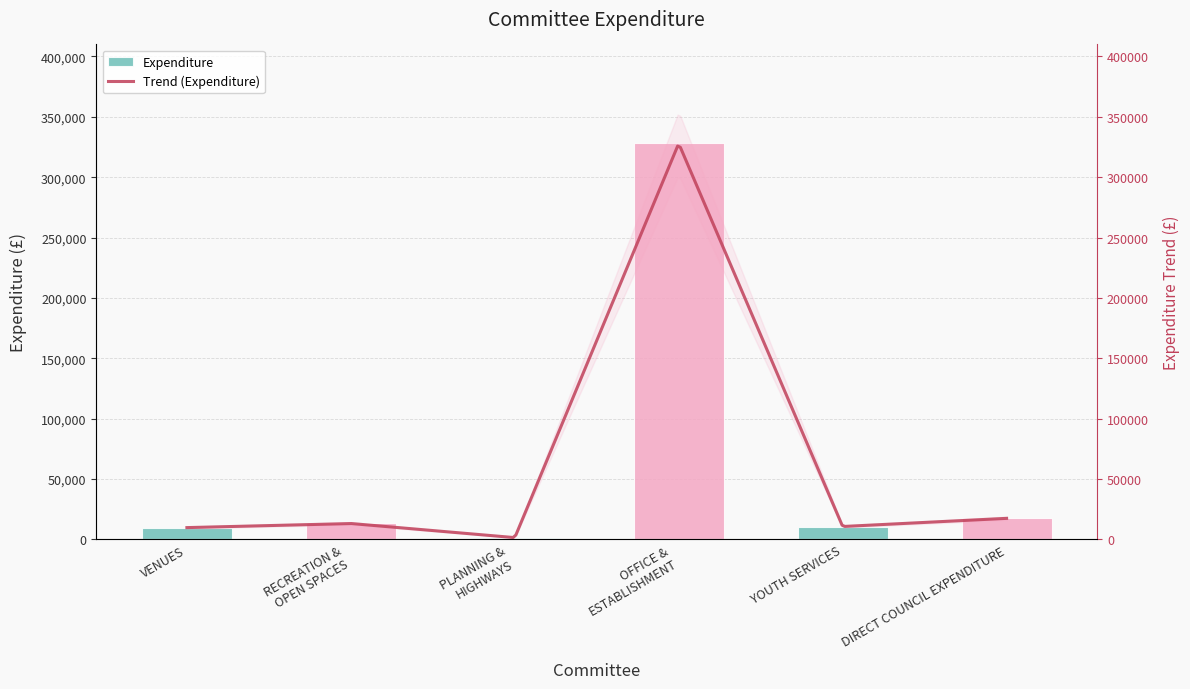

What is the label of the 6th bar from the right?

VENUES